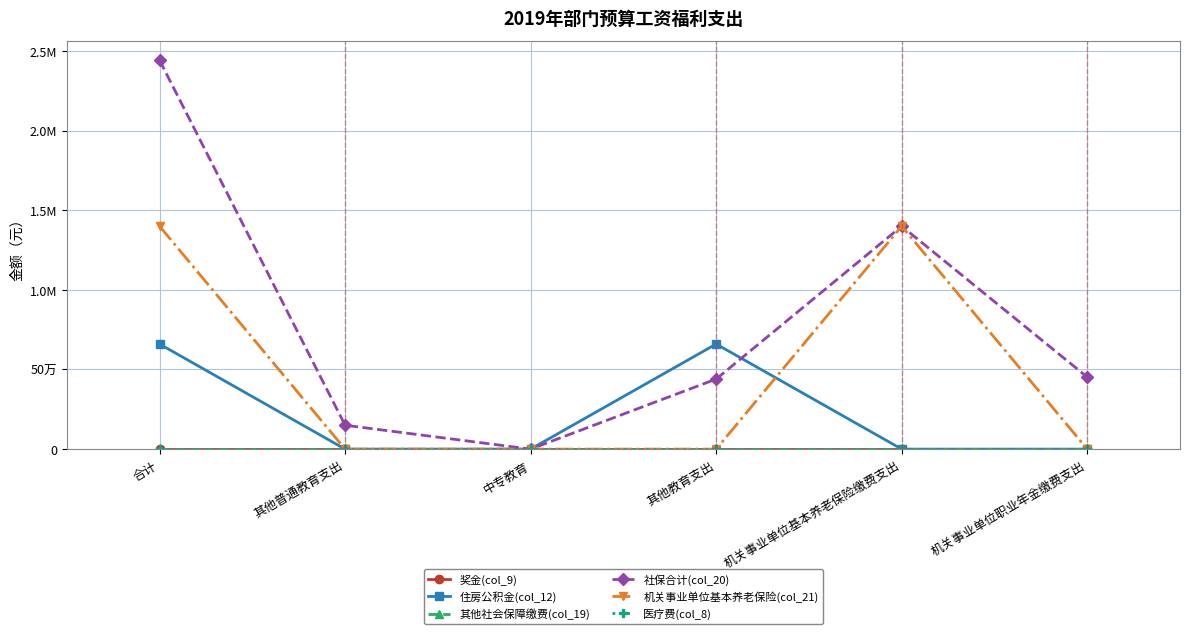

Which category has the highest value in the 奖金(col_9) series?

合计